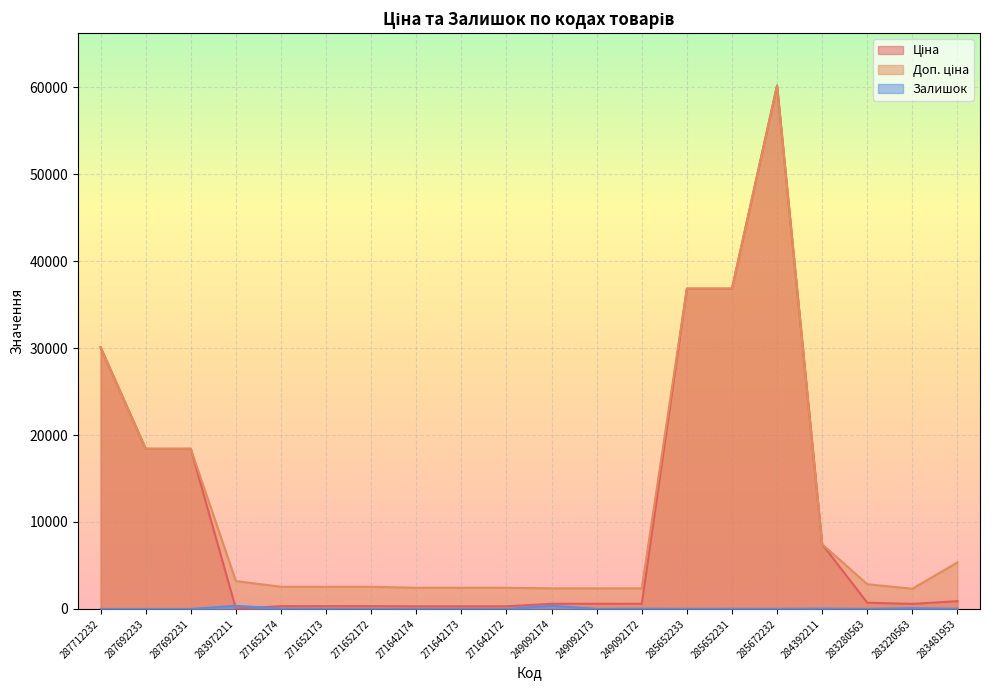

How many lines are shown in the chart?

3